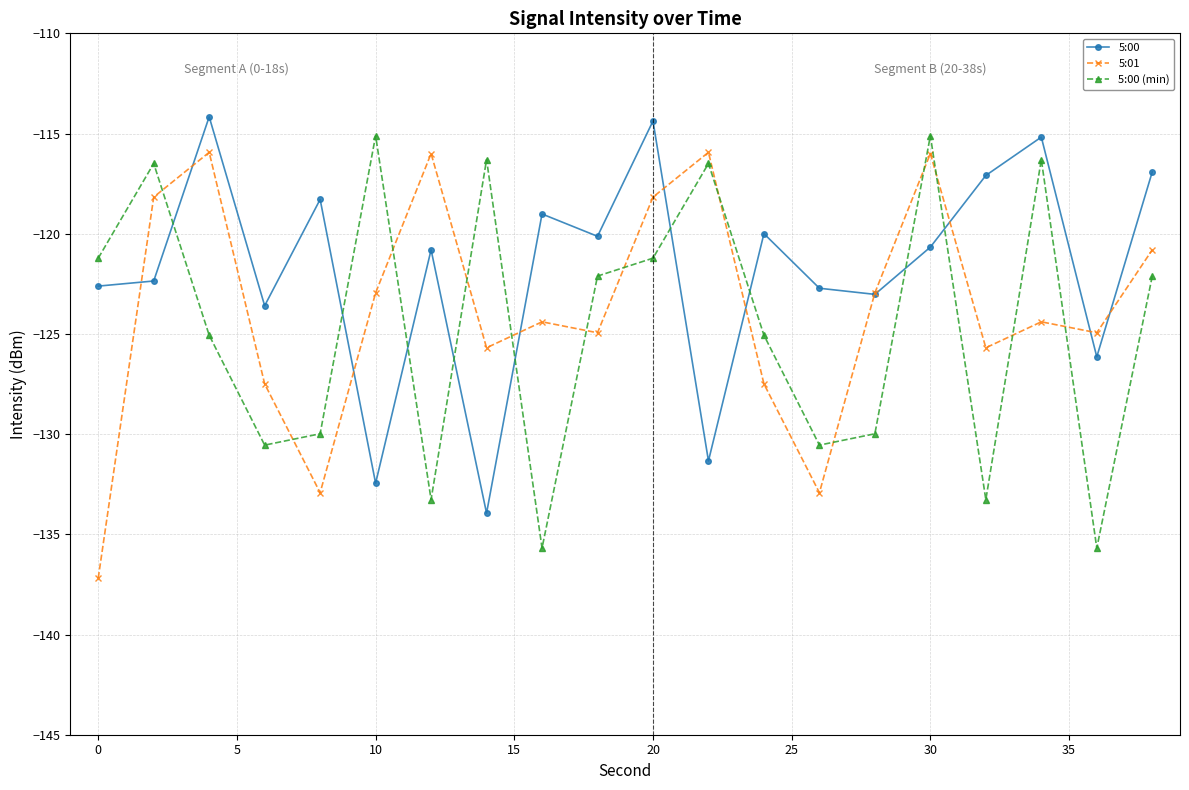

How many times do 5:00 (min) and 5:00 cross each other?

9